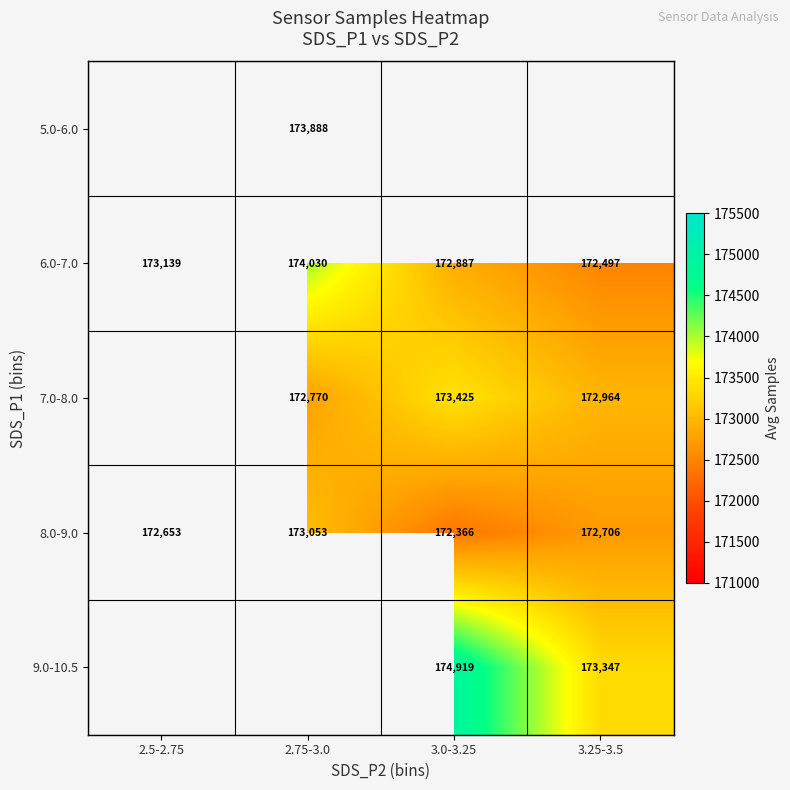

At which label is 6.0-7.0 closest to 173263?

2.5-2.75